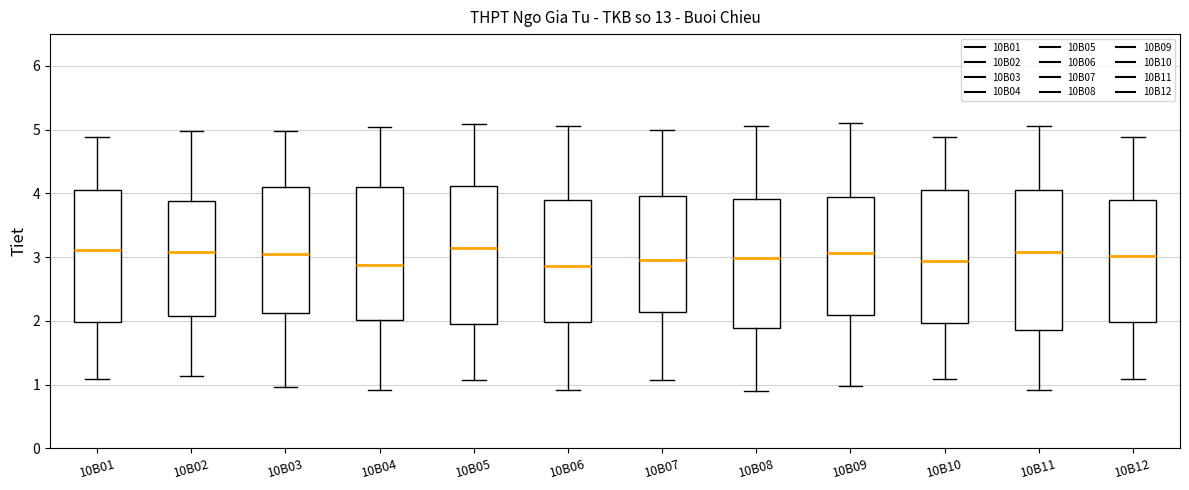

Reading left to right, read every box against the y-axis: the position of its median line, the range the box covers, and the ends of its whiskers. The values are not printed on the chart, so give them approximately, as read against the axis.

10B01: median 3.1, box 2.0 to 4.1, whiskers 1.1 to 4.9
10B02: median 3.1, box 2.1 to 3.9, whiskers 1.1 to 5.0
10B03: median 3.0, box 2.1 to 4.1, whiskers 1.0 to 5.0
10B04: median 2.9, box 2.0 to 4.1, whiskers 0.9 to 5.0
10B05: median 3.1, box 2.0 to 4.1, whiskers 1.1 to 5.1
10B06: median 2.9, box 2.0 to 3.9, whiskers 0.9 to 5.1
10B07: median 2.9, box 2.1 to 4.0, whiskers 1.1 to 5.0
10B08: median 3.0, box 1.9 to 3.9, whiskers 0.9 to 5.1
10B09: median 3.1, box 2.1 to 3.9, whiskers 1.0 to 5.1
10B10: median 2.9, box 2.0 to 4.1, whiskers 1.1 to 4.9
10B11: median 3.1, box 1.9 to 4.0, whiskers 0.9 to 5.1
10B12: median 3.0, box 2.0 to 3.9, whiskers 1.1 to 4.9